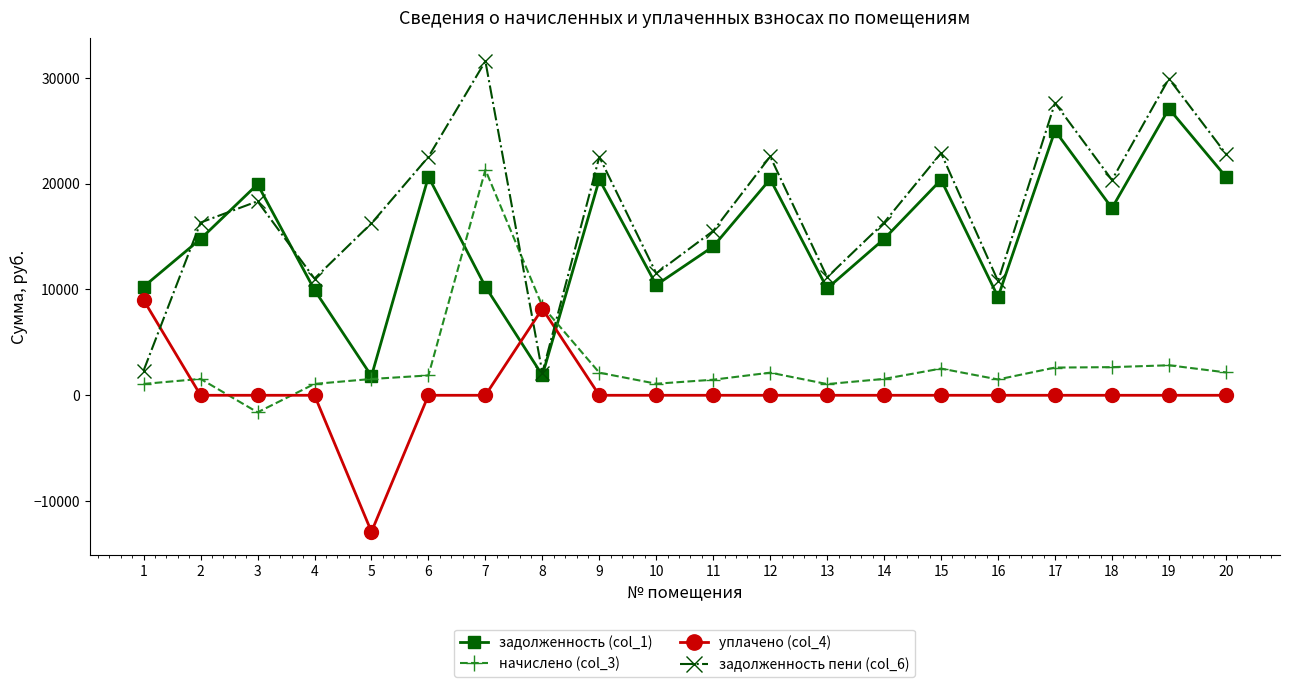

Which series has the largest total across all categories?

задолженность пени (col_6)